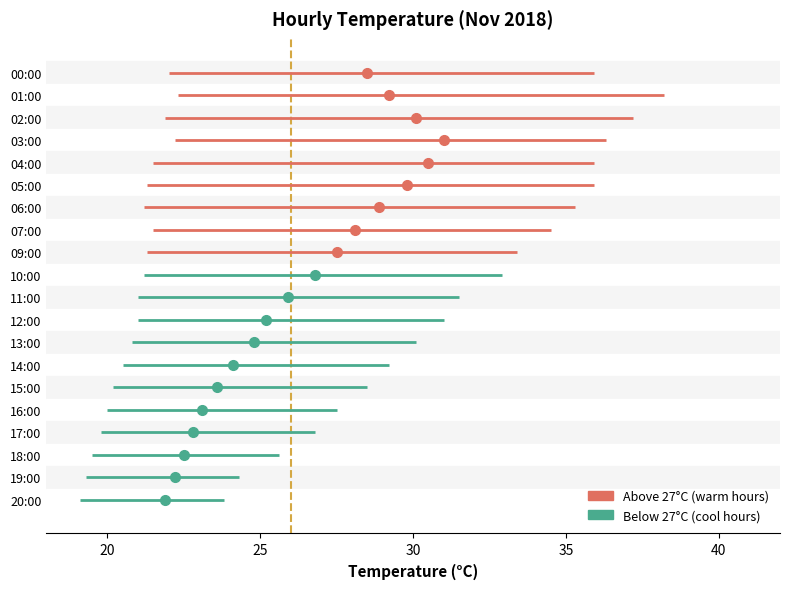

What is the difference between the second highest and second lowest values in the lower_ci series?

2.9